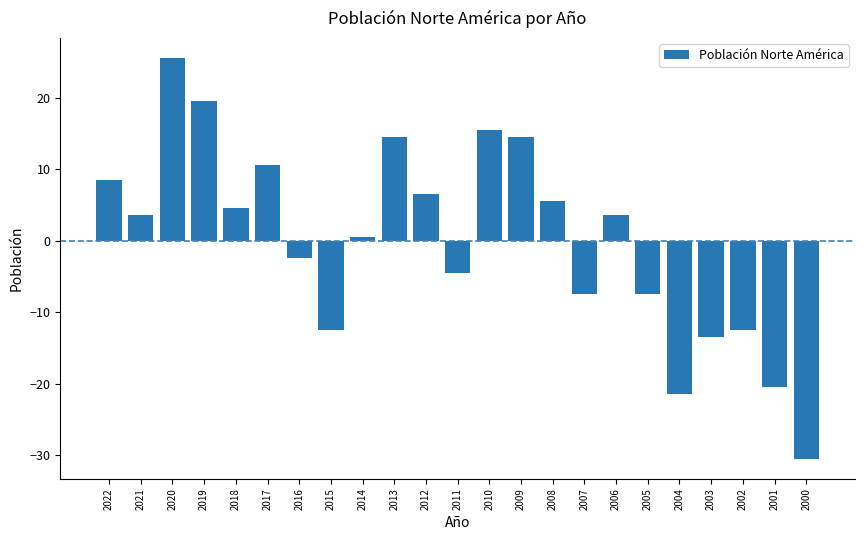

Reading right to left, what are all the values shown in this chart?

2000=-30.5	2001=-20.5	2002=-12.5	2003=-13.5	2004=-21.5	2005=-7.5	2006=3.5	2007=-7.5	2008=5.5	2009=14.5	2010=15.5	2011=-4.5	2012=6.5	2013=14.5	2014=0.5	2015=-12.5	2016=-2.5	2017=10.5	2018=4.5	2019=19.5	2020=25.5	2021=3.5	2022=8.5